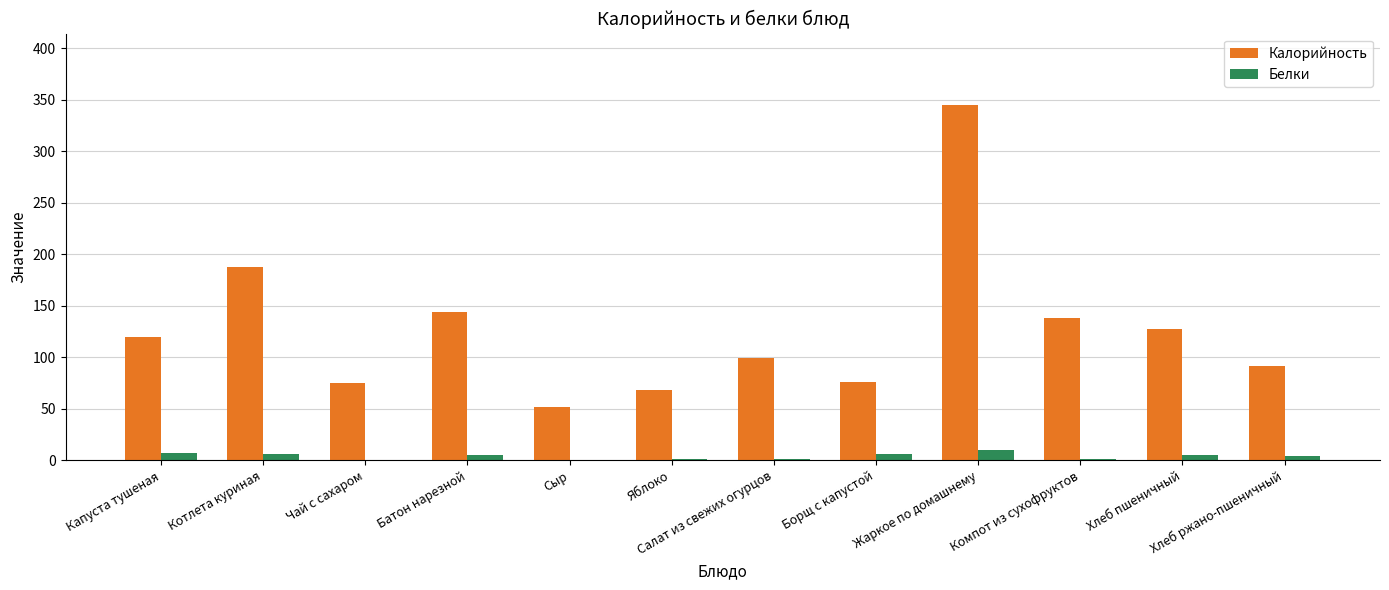

What is the maximum value shown in the chart?

345.0